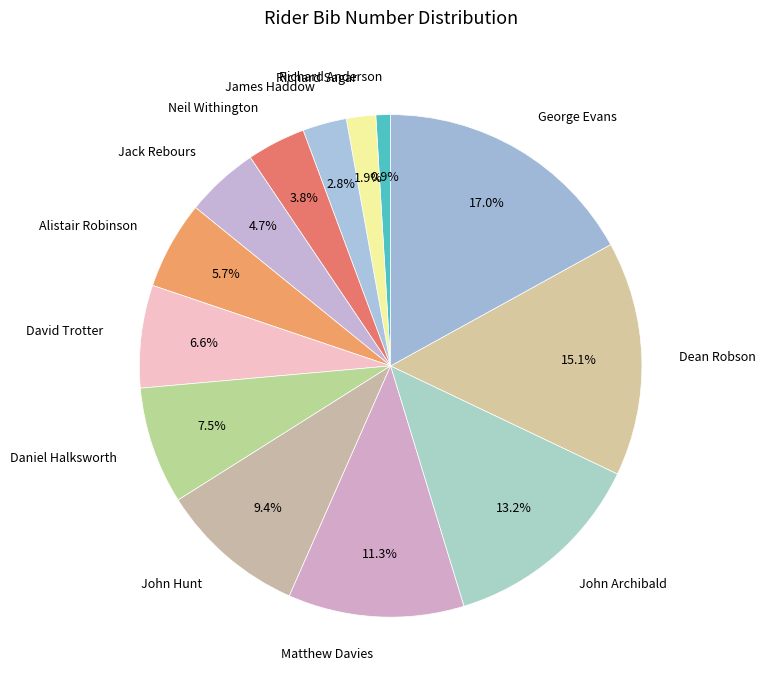

Is there a majority slice in this chart?

No